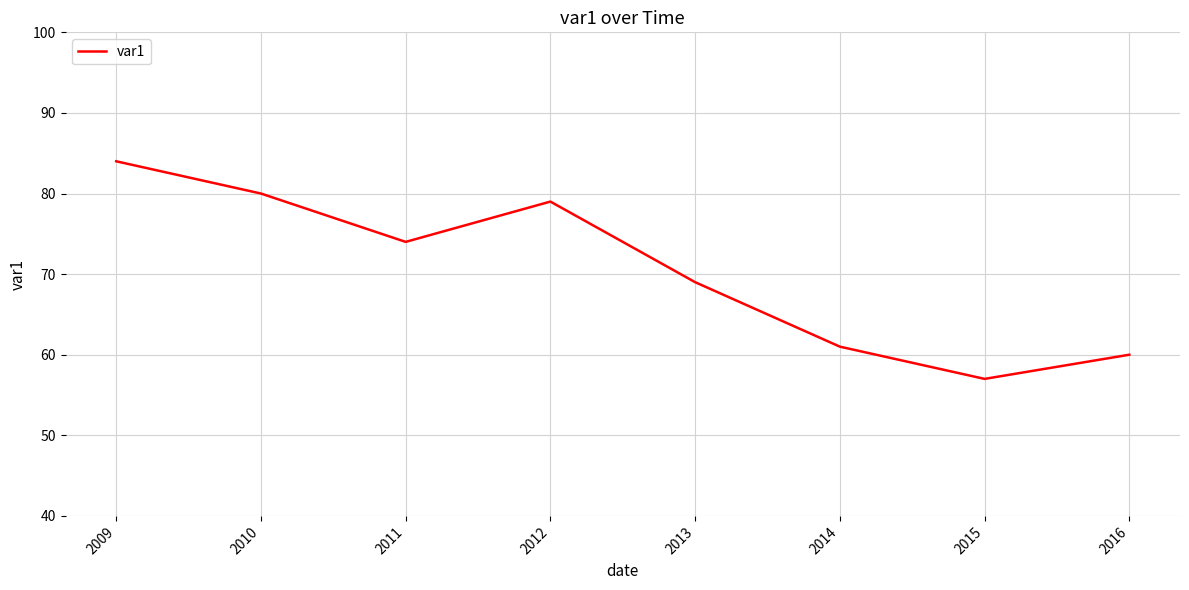

What is the change in value from 2011 to 2013?

-5